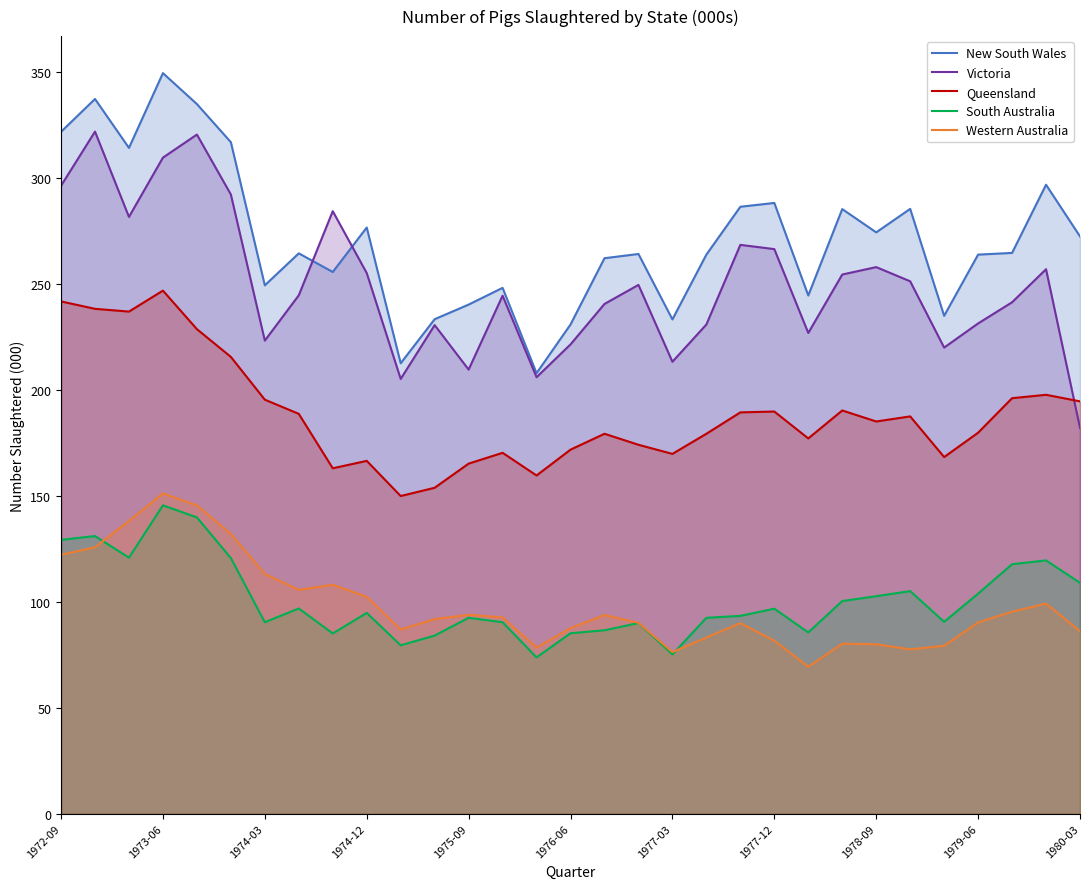

How many values in the New South Wales series exceed 264?

17